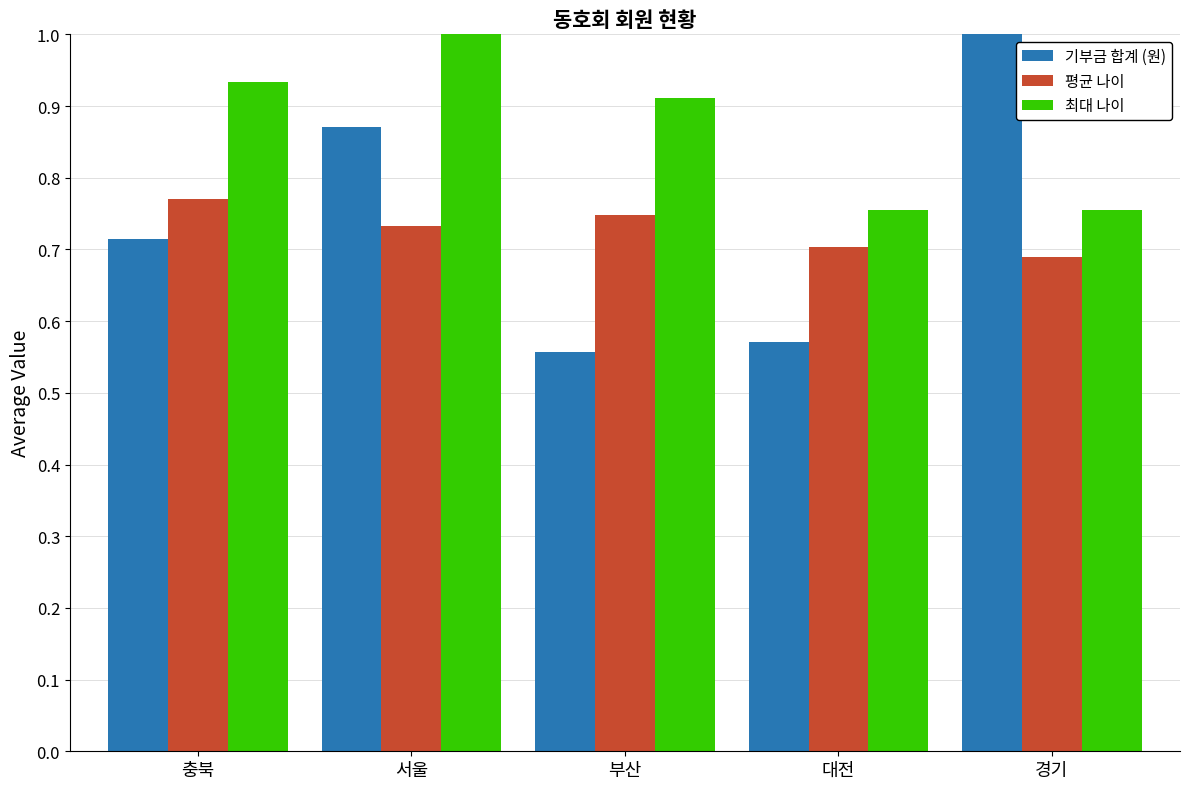

The value of 최대 나이 at 서울 is 1.0. True or false?

True